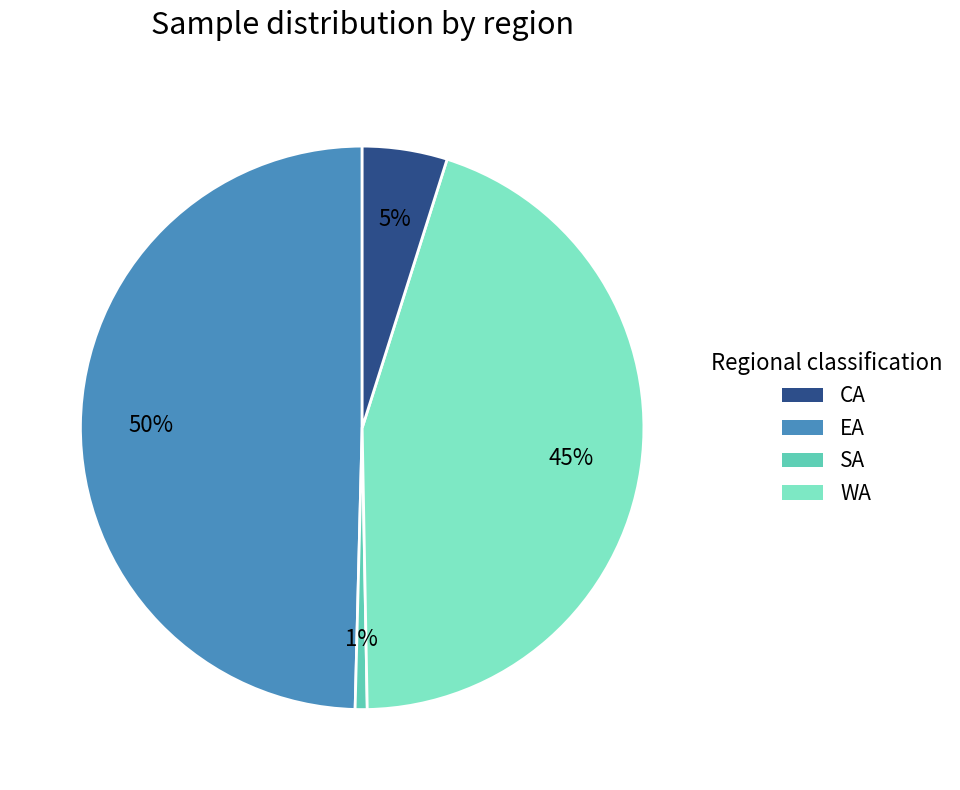

Is there any slice that represents more than half of the pie?

No